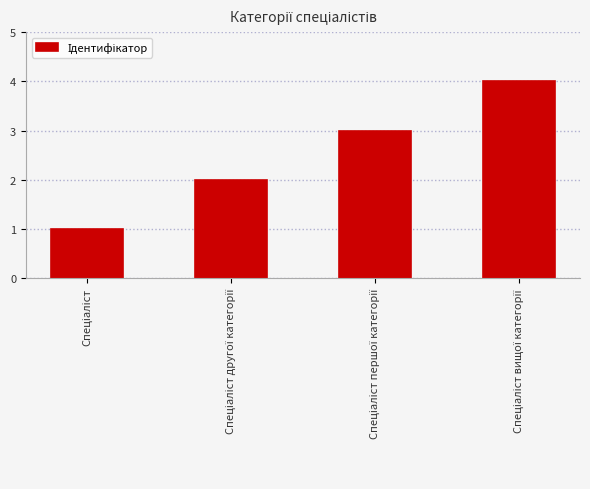

Reading left to right, list all the values displayed in this chart.

1	2	3	4